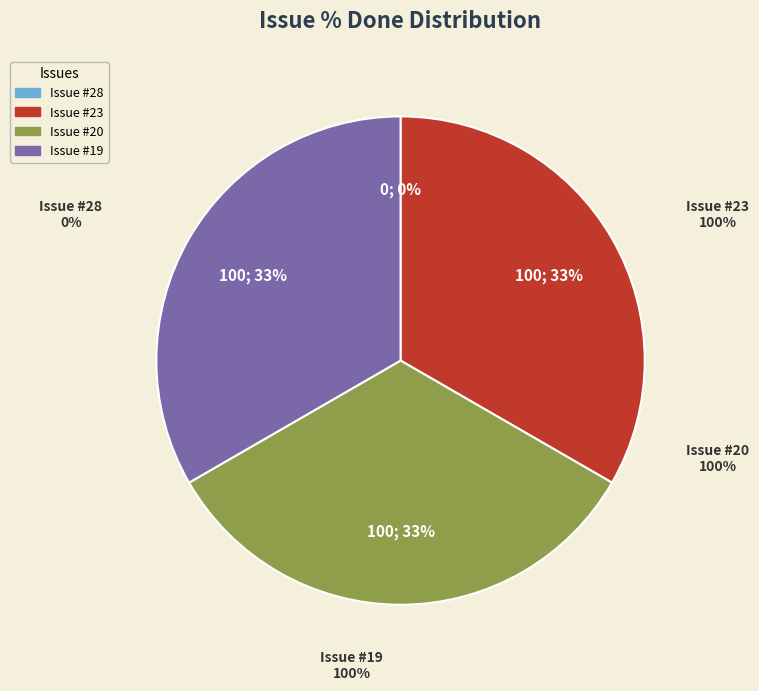

Is it true that 28 is 15% of the pie?

False